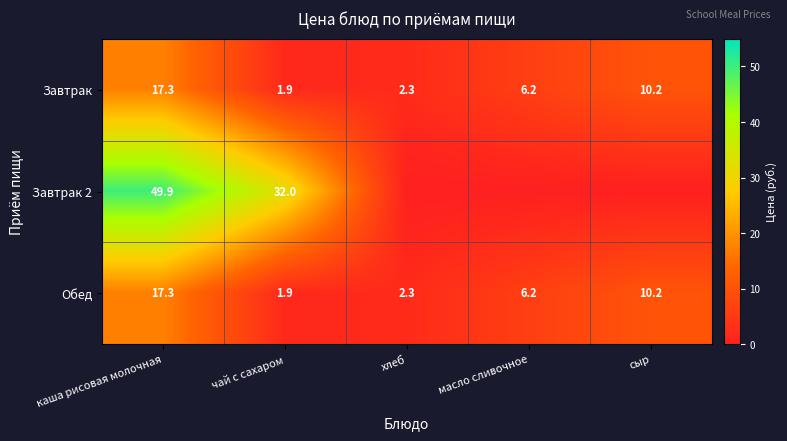

At which label is Завтрак closest to 9?

сыр